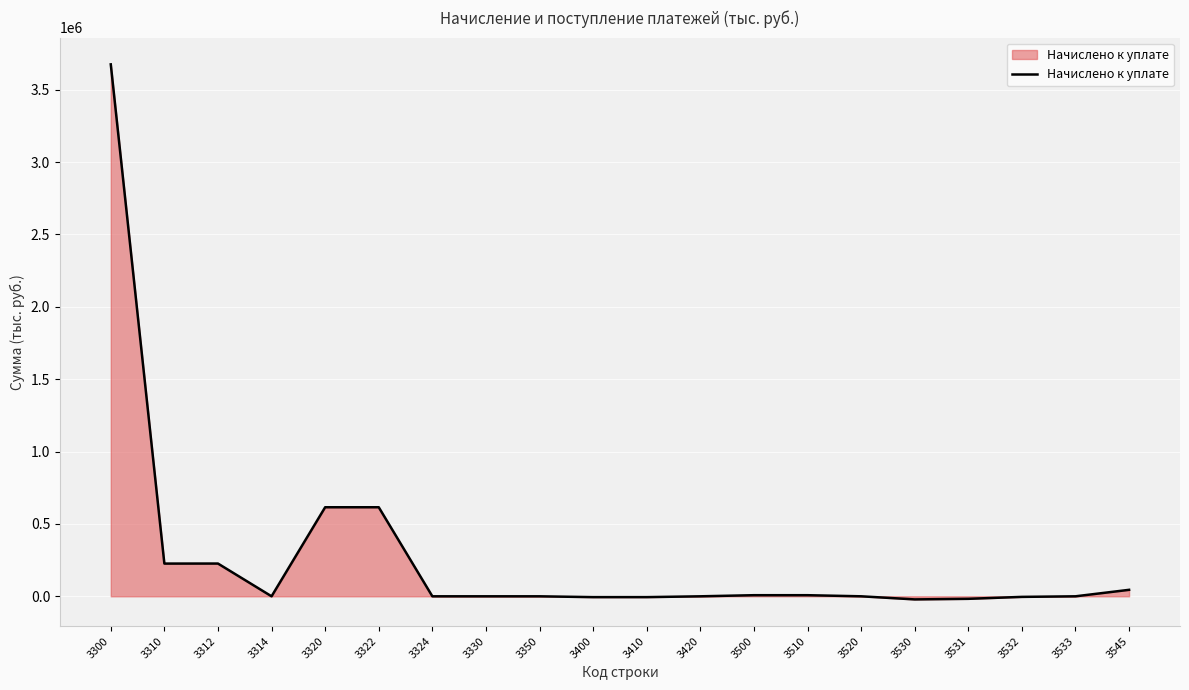

What is the difference between the maximum and minimum values?

3695913